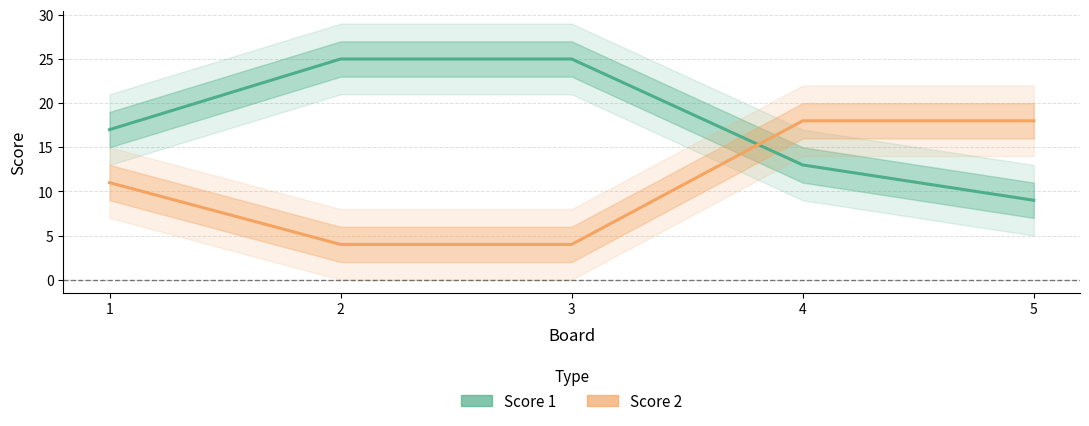

Is it true that Score 1 equals 25 at 2?

True